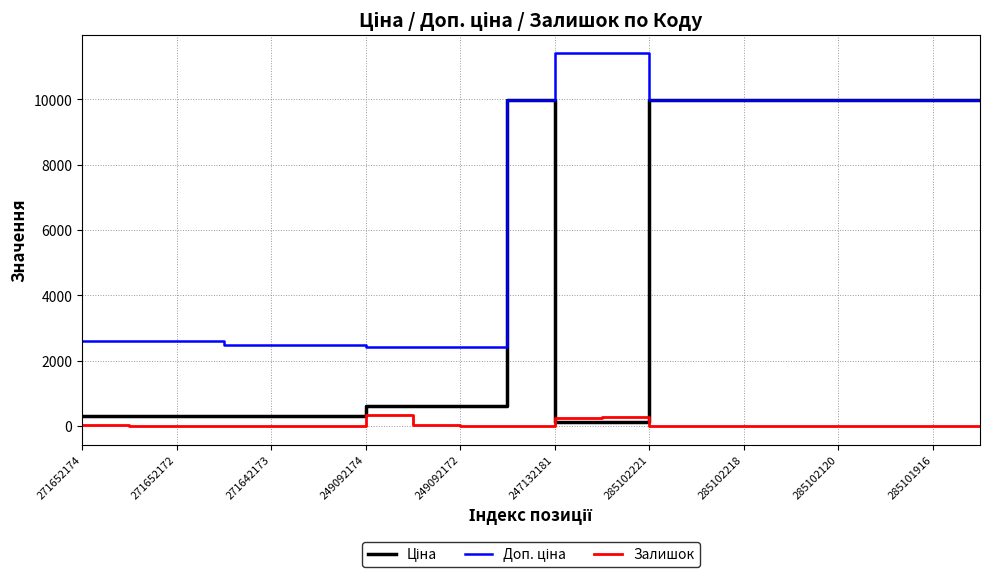

What is the maximum value shown in the chart?

11410.0